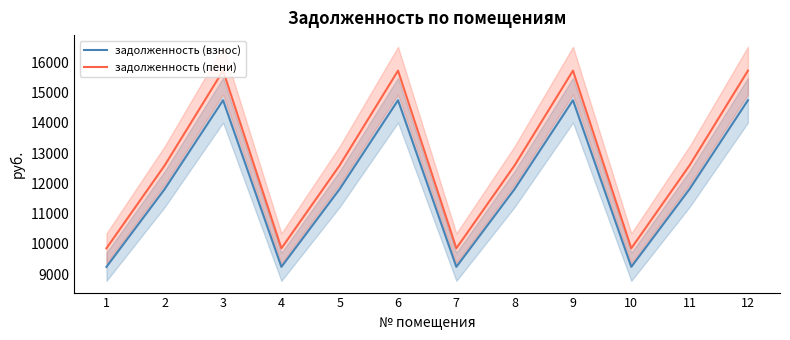

Reading left to right, what are all the values shown in this chart?

задолженность (взнос): 9244.8	11812.8	14740.3	9244.8	11812.8	14740.3	9244.8	11812.8	14740.3	9244.8	11812.8	14740.3
задолженность (пени): 9857.2	12595.3	15716.7	9857.2	12595.3	15716.7	9857.2	12595.3	15716.7	9857.2	12595.3	15716.7